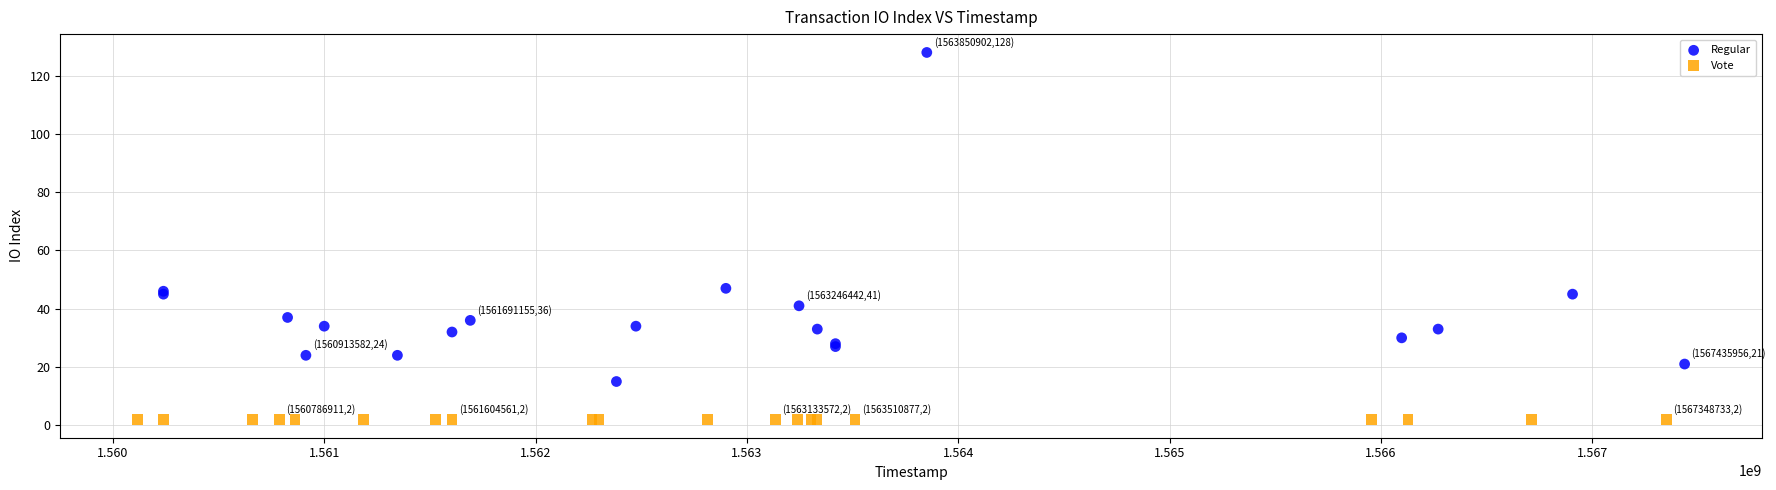

What are all the series names shown in the legend?

Regular, Vote